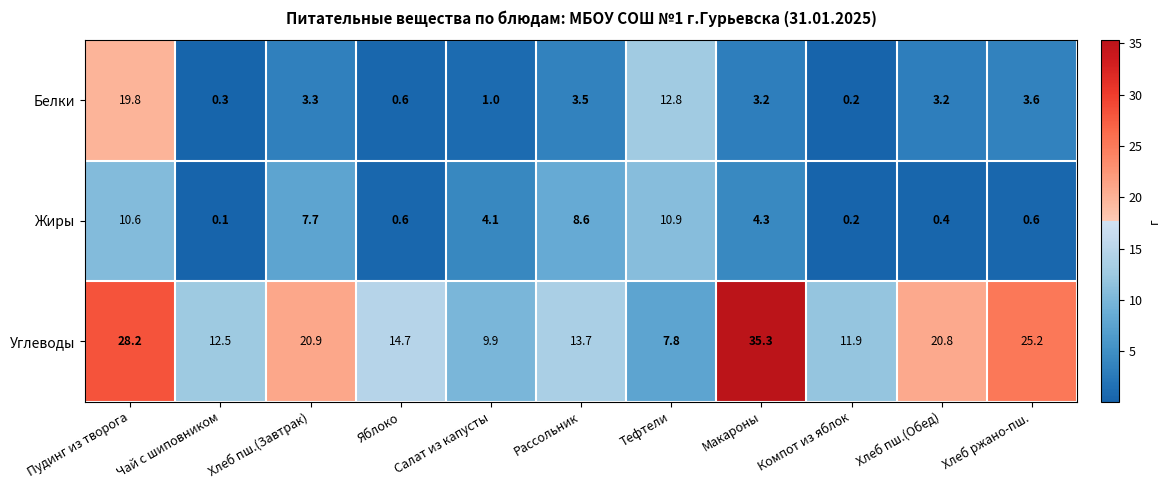

At which category is the sum across all series the highest?

Пудинг из творога